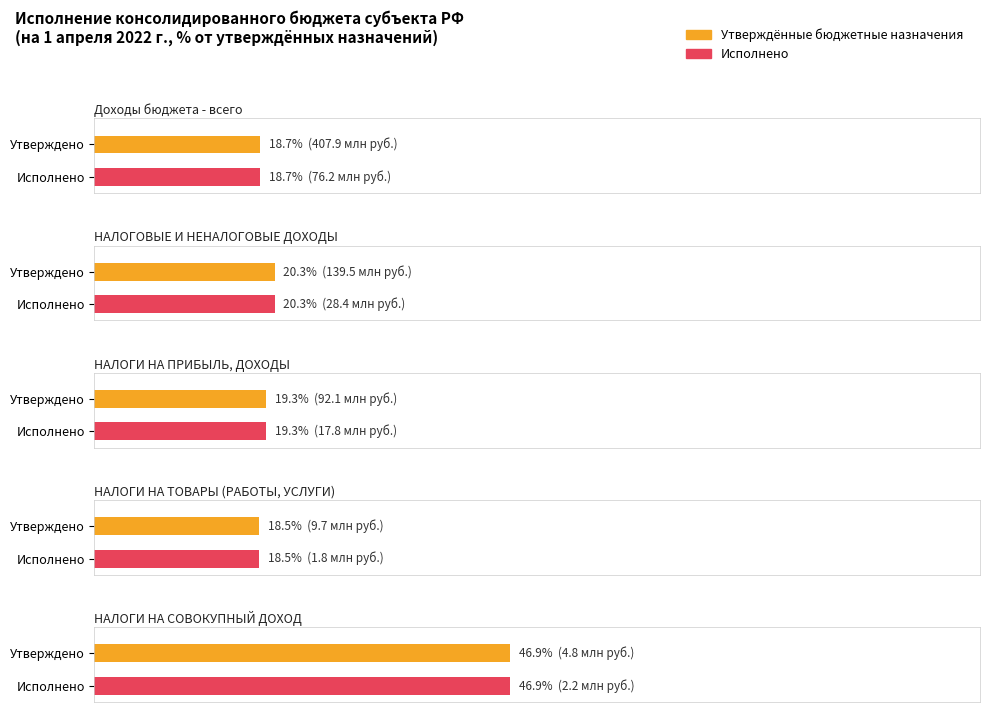

Is the value of Исполнено (консолидированный) at НАЛОГИ НА ТОВАРЫ (РАБОТЫ, УСЛУГИ) greater than the value of Утвержденные бюджетные назначения (консолидированный) at НАЛОГИ НА ТОВАРЫ (РАБОТЫ, УСЛУГИ)?

No